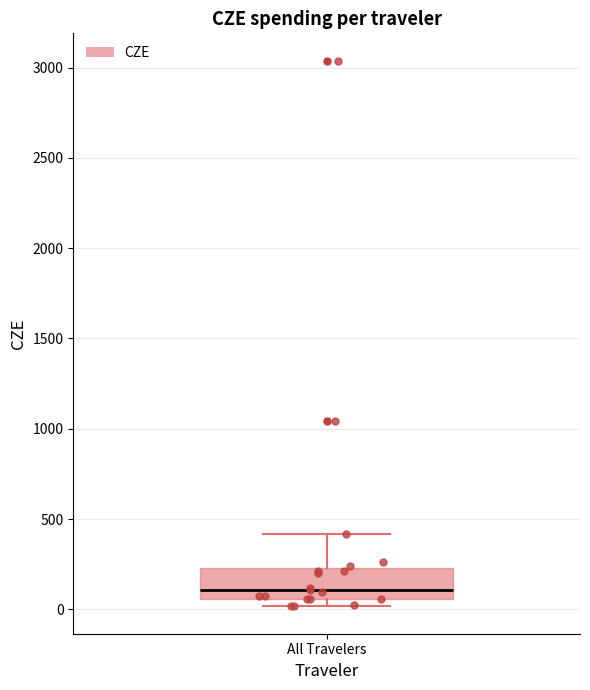

Where does the upper whisker of the box for All Travelers end on the y-axis? The values are not printed on the chart, so give them approximately, as read against the axis.

400